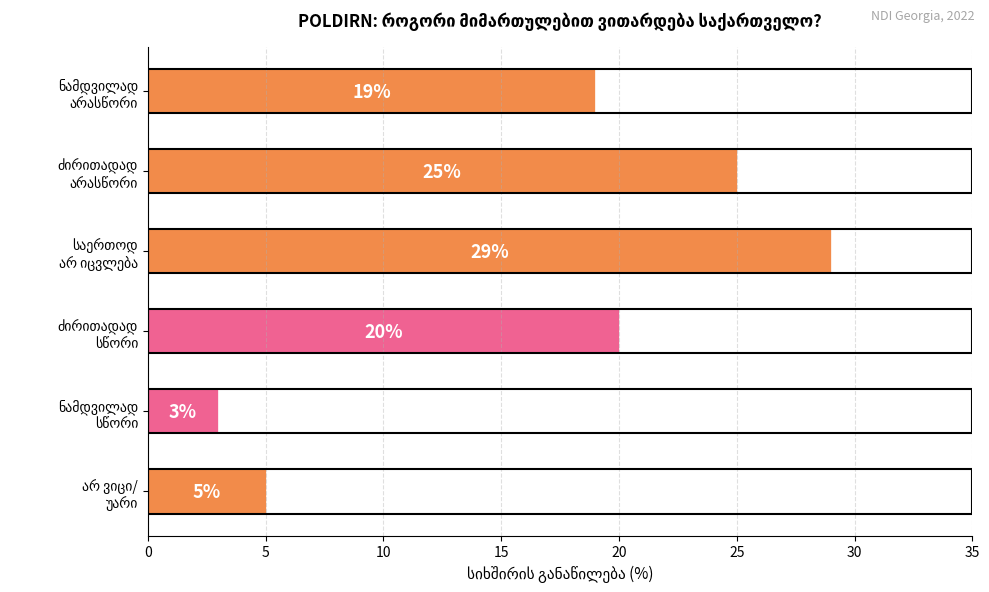

Does the chart contain stacked bars?

No